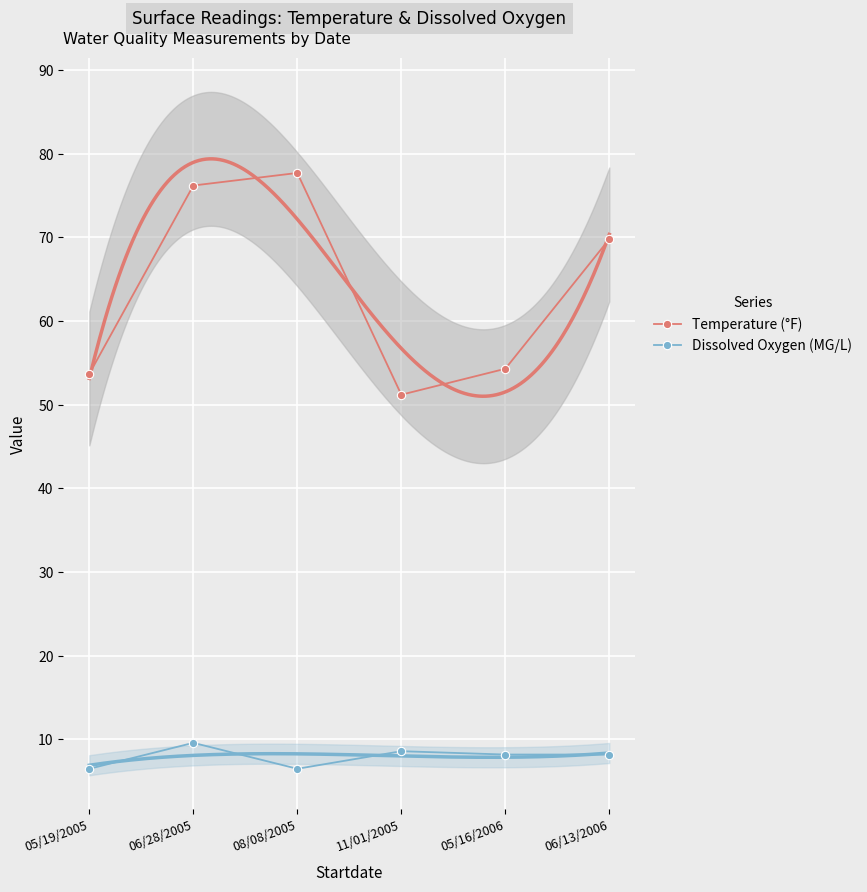

How many interior local peaks does the Temperature (°F) series have?

1